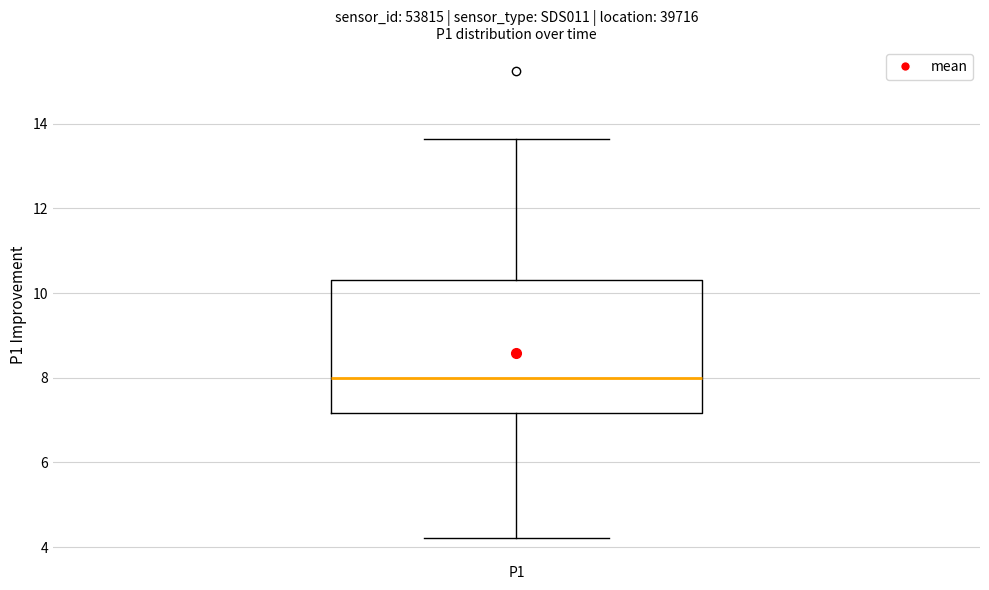

Read this box plot against the y-axis: the position of the median line, the range covered by the box, and the ends of both whiskers. The values are not printed on the chart, so give them approximately, as read against the axis.

median 8.0, box 7.2 to 10.4, whiskers 4.2 to 13.6